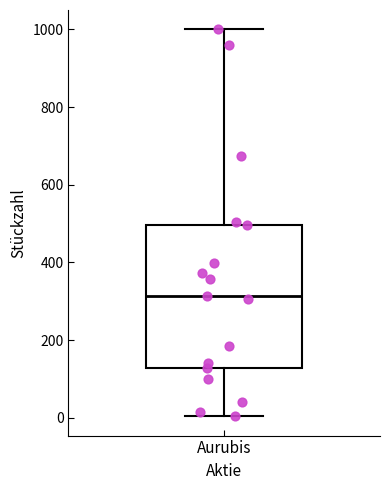

Read this box plot against the y-axis: the position of the median line, the range covered by the box, and the ends of both whiskers. The values are not printed on the chart, so give them approximately, as read against the axis.

median 320, box 120 to 500, whiskers 0 to 1000